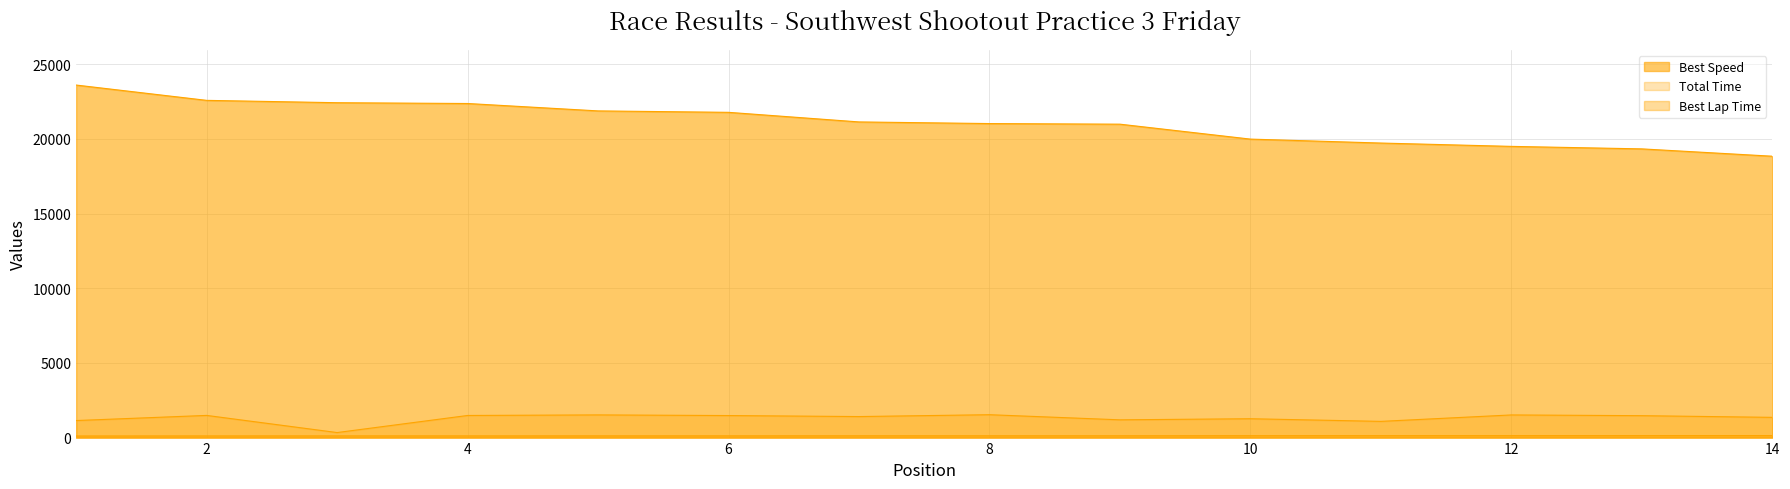

What is the value of the Best Speed point at the 3rd from the left?

22417.2